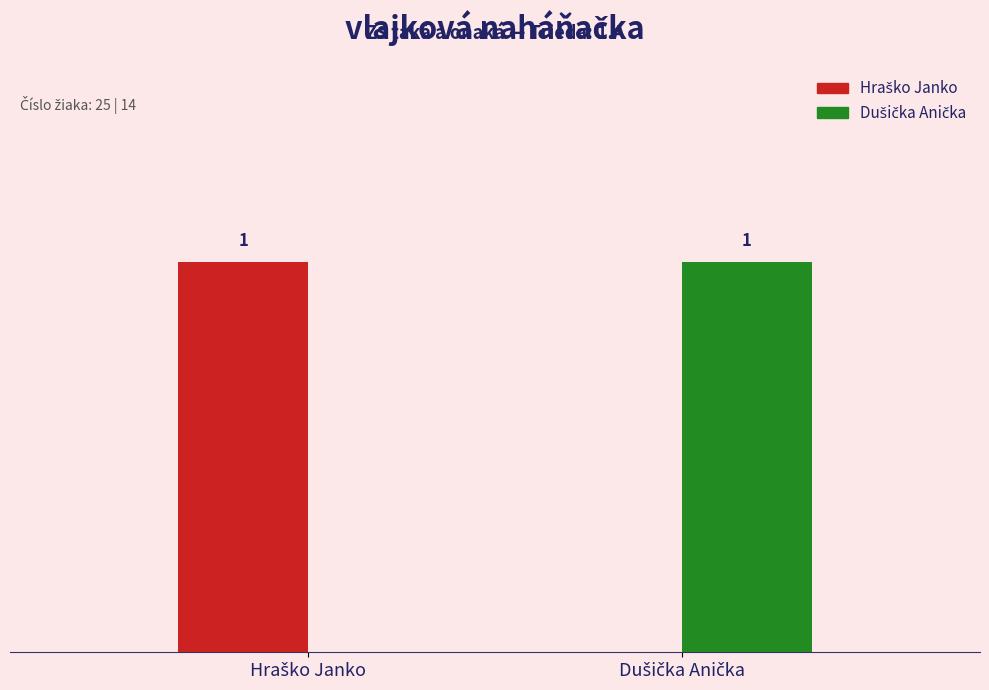

What is the difference between the maximum and minimum values in the Dušička Anička series?

1